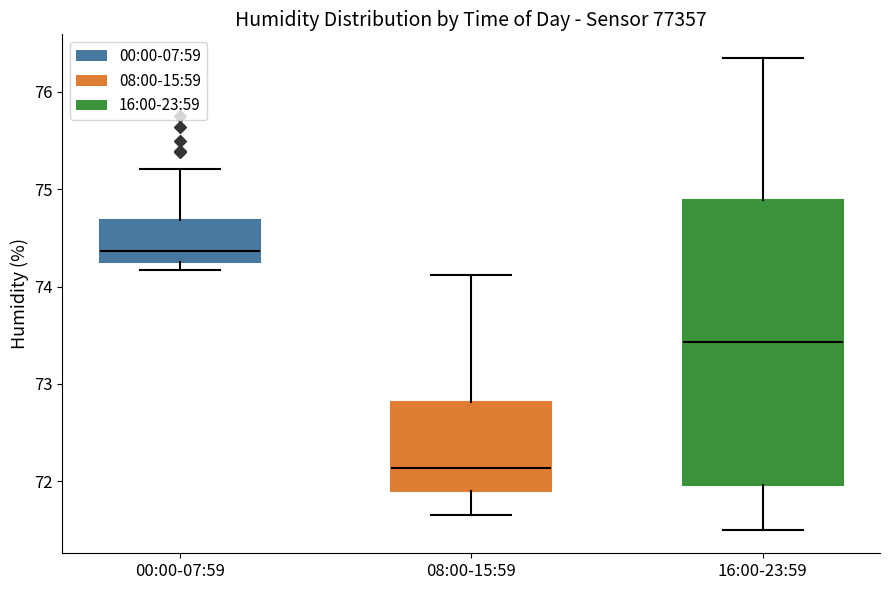

Reading left to right, read every box against the y-axis: the position of its median line, the range the box covers, and the ends of its whiskers. The values are not printed on the chart, so give them approximately, as read against the axis.

00:00-07:59: median 74.4, box 74.3 to 74.7, whiskers 74.2 to 75.2
08:00-15:59: median 72.1, box 71.9 to 72.8, whiskers 71.7 to 74.1
16:00-23:59: median 73.4, box 72.0 to 74.9, whiskers 71.5 to 76.4